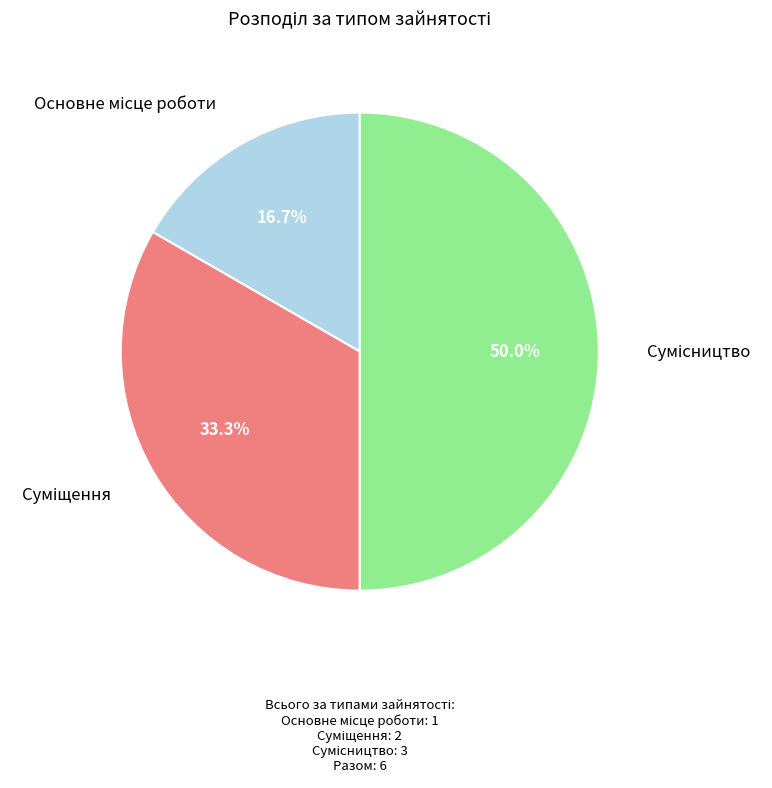

The Сумісництво slice represents 50% of the pie. True or false?

True